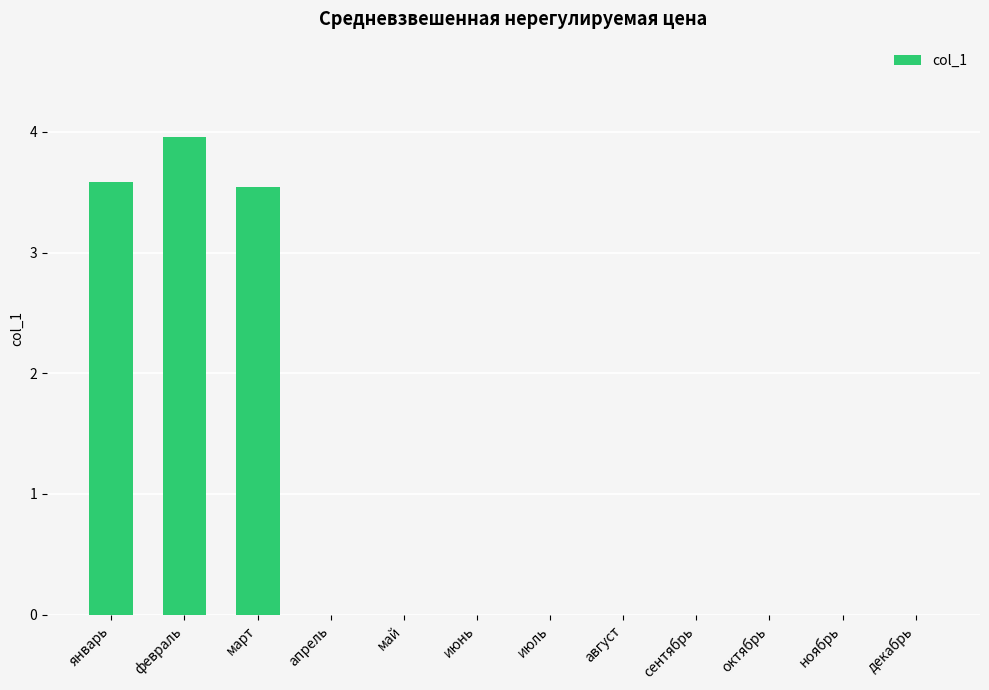

Is it true that the value at май is 1.6?

False